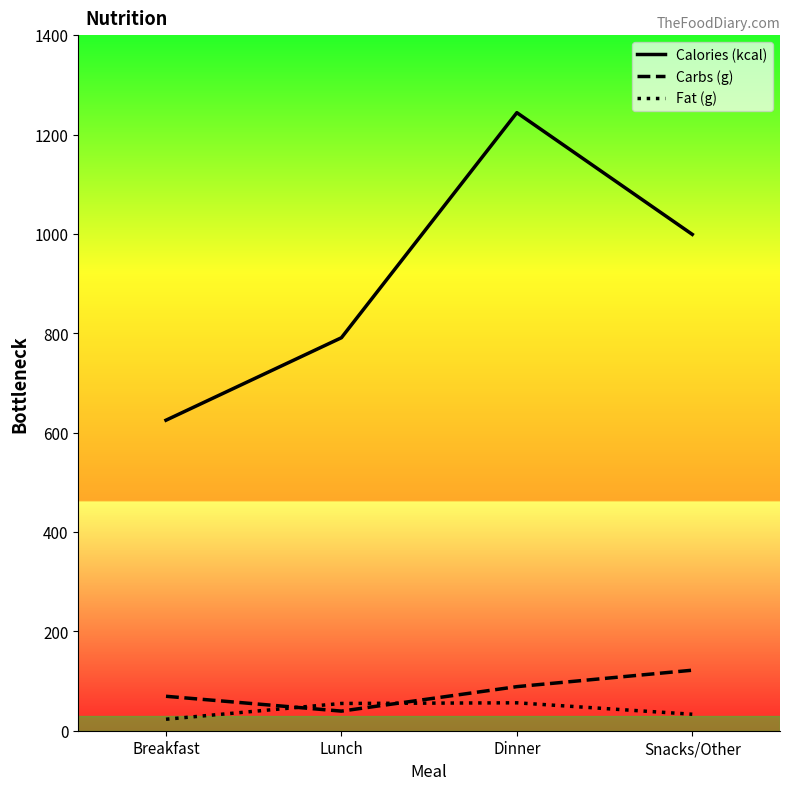

How many lines are shown in the chart?

3